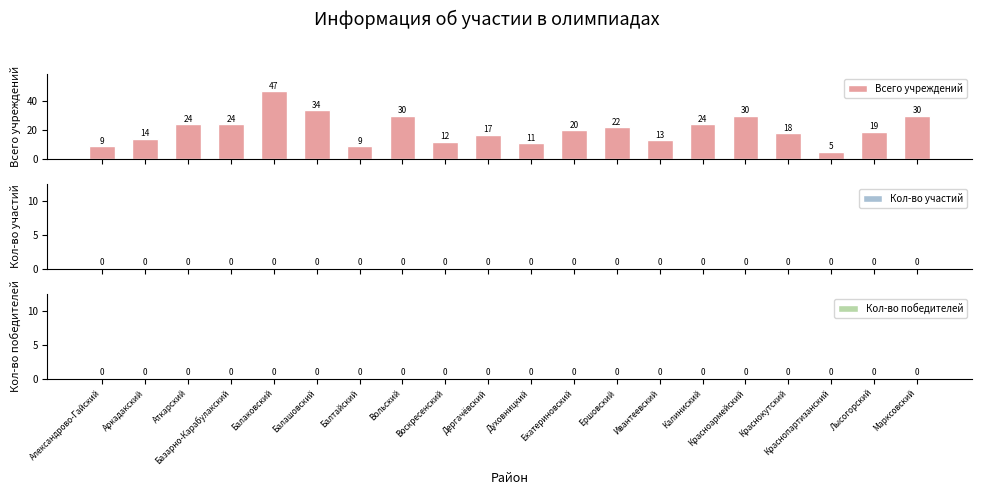

What is the maximum value shown in the chart?

47